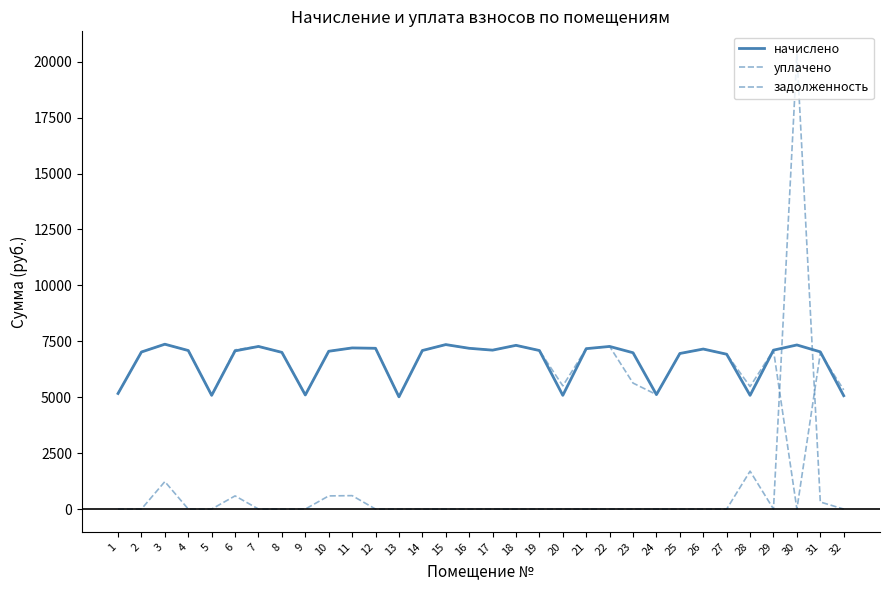

How many lines are shown in the chart?

3